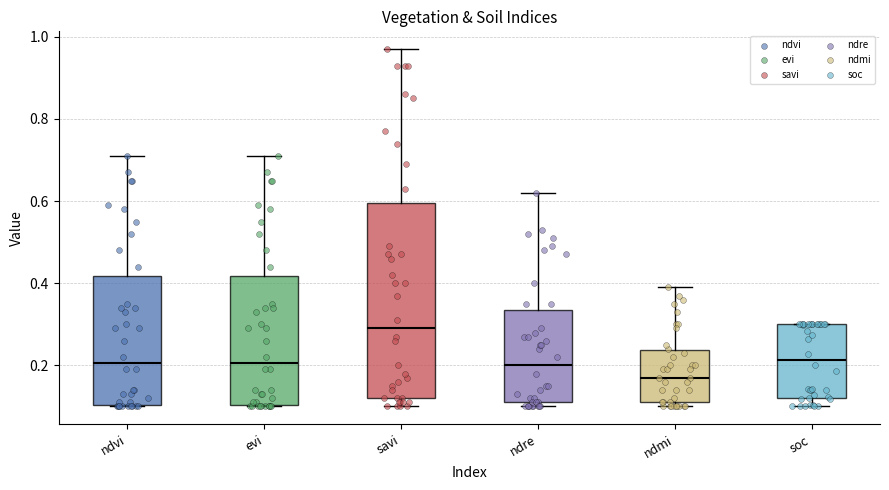

Where is the upper edge of the box for ndmi on the y-axis? The values are not printed on the chart, so give them approximately, as read against the axis.

0.24